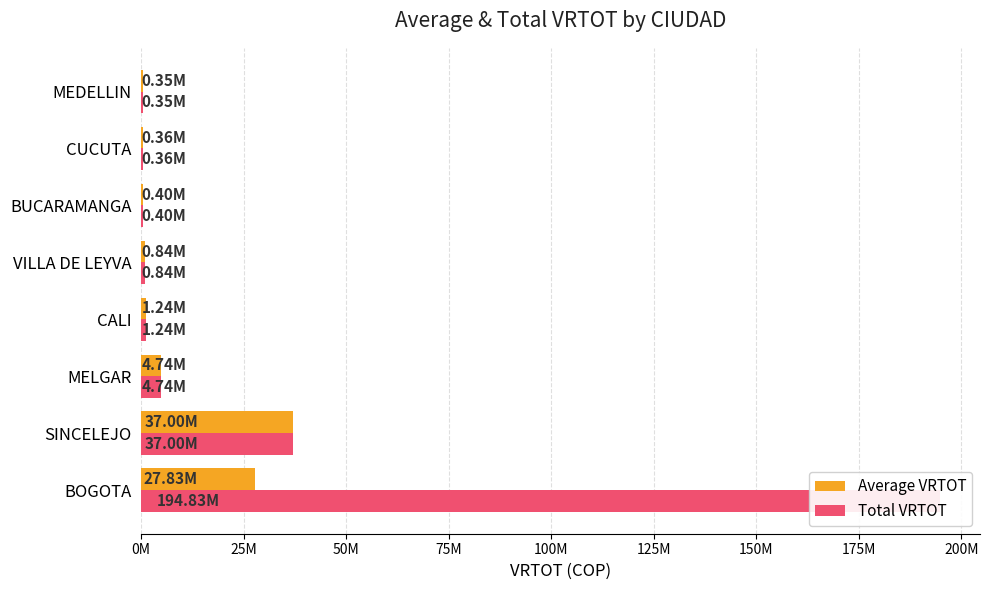

Reading left to right, list all the values displayed in this chart.

Average VRTOT: 27832845.1	37000000.0	4742641.0	1237472.0	837000.0	400000.0	357700.0	349264.0
Total VRTOT: 194829915.9	37000000.0	4742641.0	1237472.0	837000.0	400000.0	357700.0	349264.0